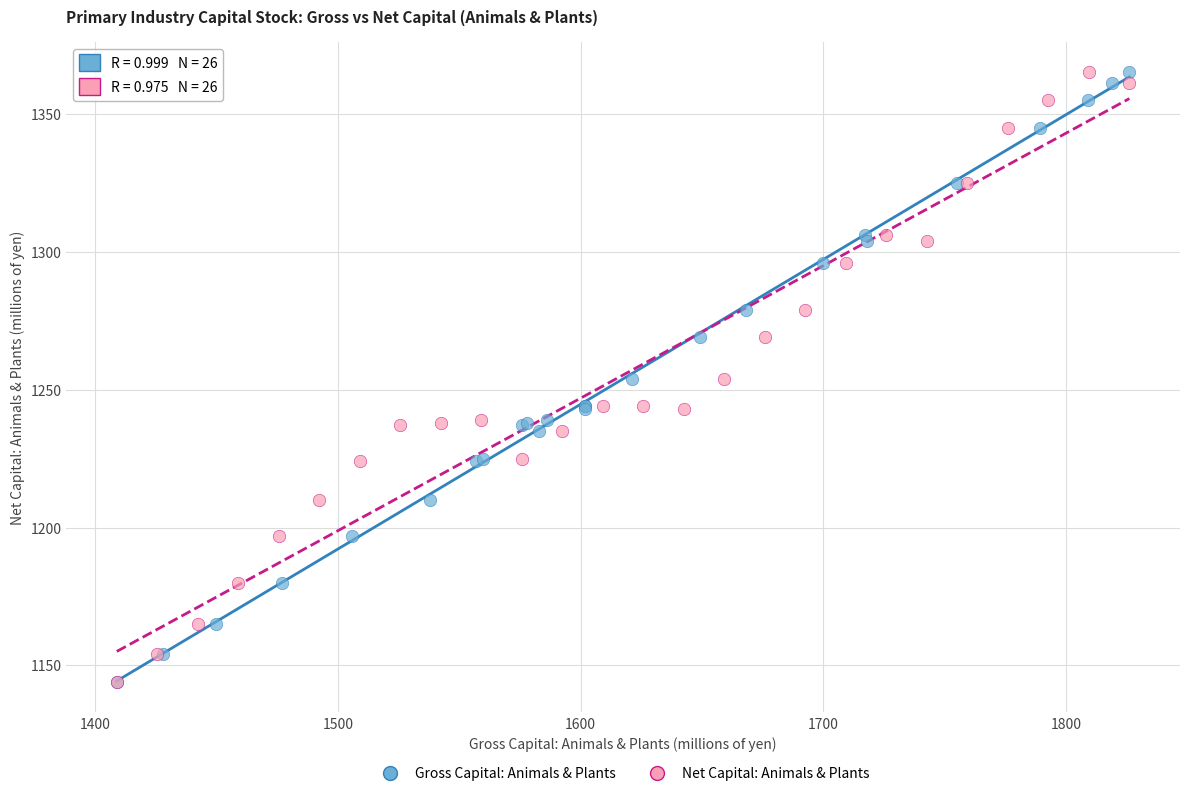

What are all the series names shown in the legend?

Gross Capital: Animals & Plants, Net Capital: Animals & Plants